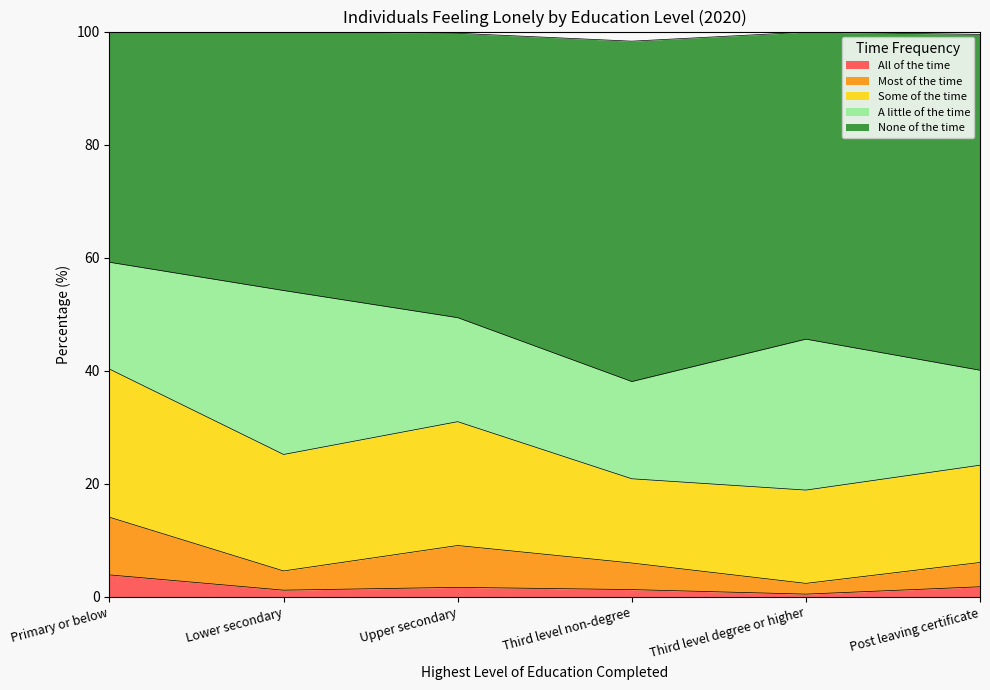

True or false: All of the time and Most of the time intersect in this chart.

False